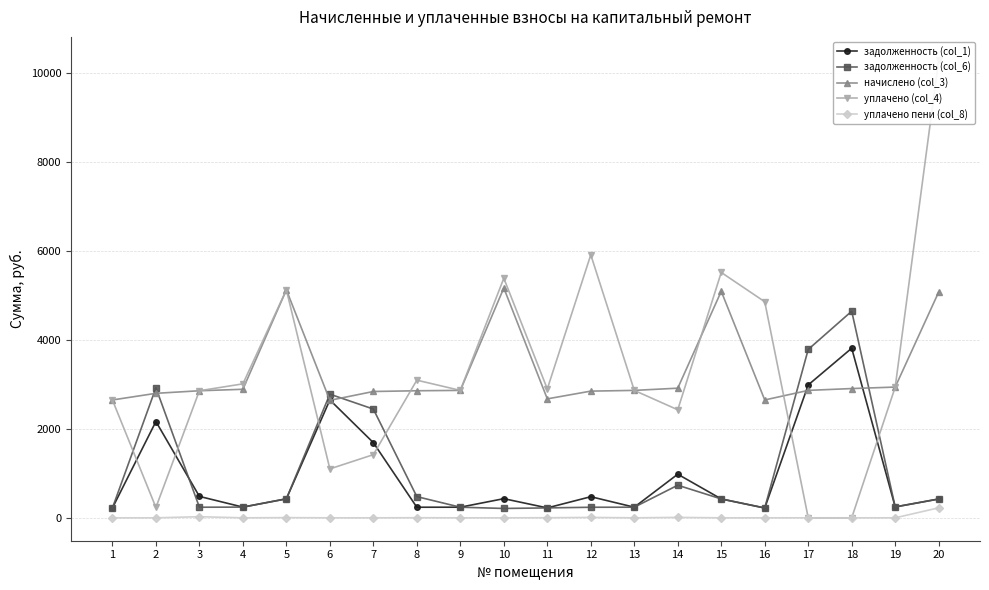

Reading left to right, extract all data points from this chart.

задолженность (col_1): 220.8	2165.3	481.6	240.8	427.1	2650.5	1690.0	238.1	238.7	430.6	222.9	474.7	238.7	980.6	424.4	220.8	2987.5	3812.8	244.9	423.0
задолженность (col_6): 220.8	2923.6	238.1	240.8	427.1	2780.1	2444.9	476.7	238.7	210.5	222.9	237.4	238.7	732.9	424.4	220.8	3785.7	4644.8	244.9	423.0
начислено (col_3): 2649.6	2798.6	2856.6	2889.7	5125.3	2641.3	2840.0	2856.6	2864.9	5166.7	2674.4	2848.3	2864.9	2914.6	5092.2	2649.6	2864.9	2906.3	2939.4	5075.6
уплачено (col_4): 2649.6	233.2	2856.6	3011.8	5125.3	1100.0	1420.0	3094.7	2864.9	5386.8	2897.3	5913.4	2864.9	2428.8	5516.6	4857.6	0.0	0.0	2939.4	10297.4
уплачено пени (col_8): 0.0	0.0	24.8	0.0	4.4	0.0	0.0	2.1	0.0	0.0	2.1	8.9	0.0	9.7	0.0	0.0	0.0	0.0	0.0	224.5